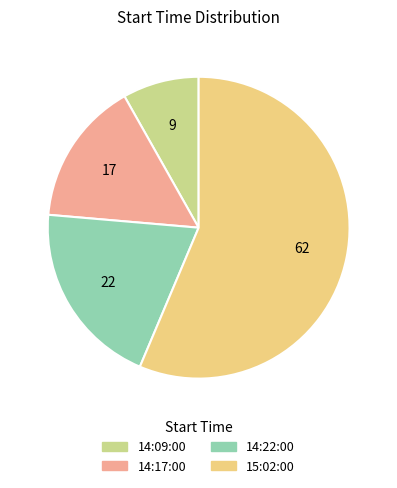

Is the sum of 14:09:00 and 14:17:00 greater than half?

No